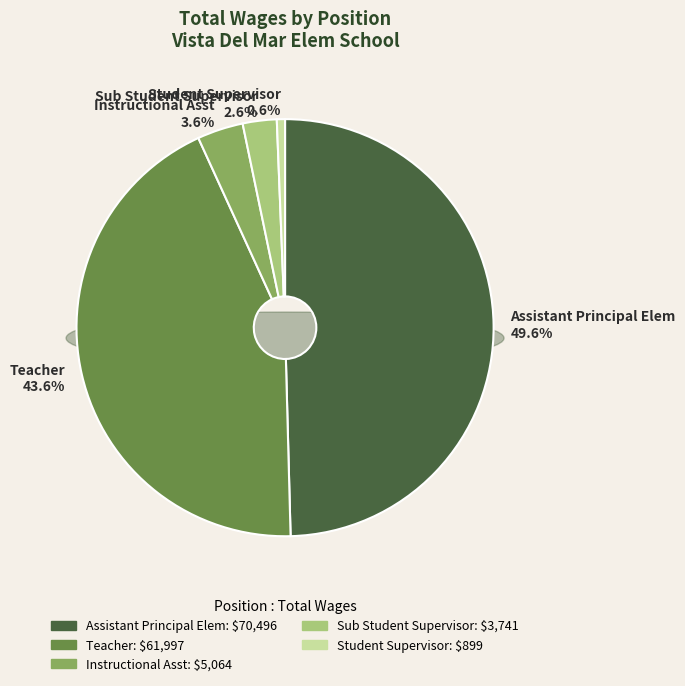

True or false: Sub Student Supervisor accounts for 1% of the total.

False